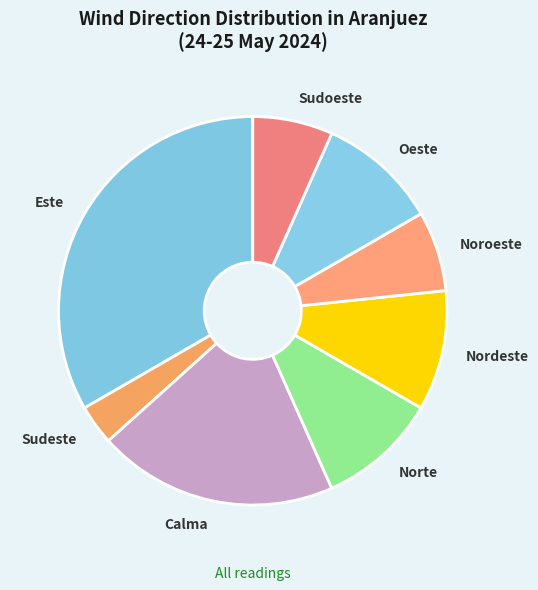

Is there any slice that represents more than half of the pie?

No